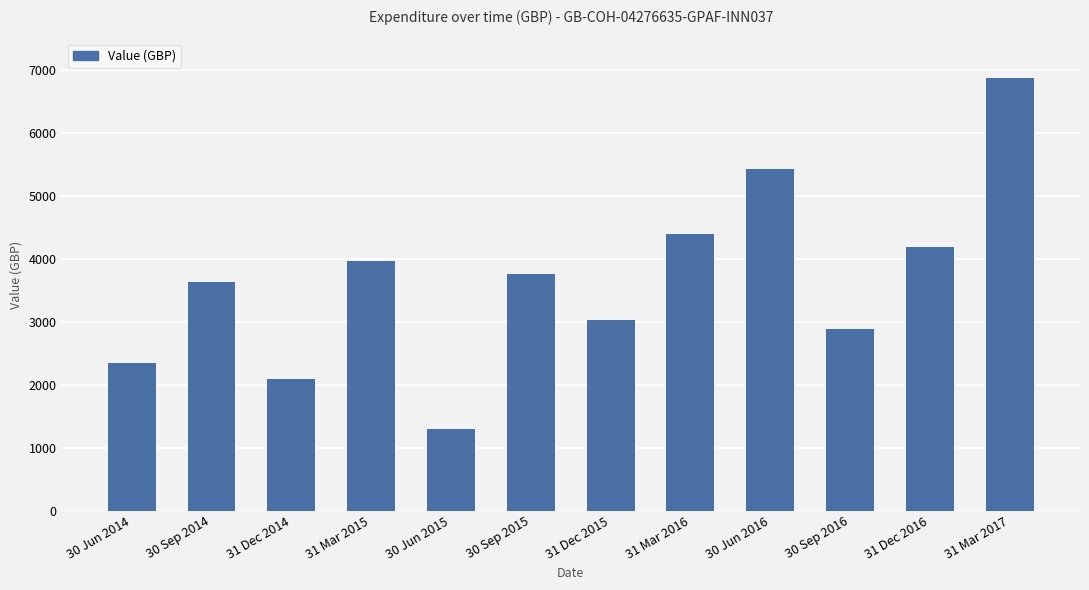

What is the ratio of the value at 30 Jun 2014 to the value at 31 Mar 2016?

0.5